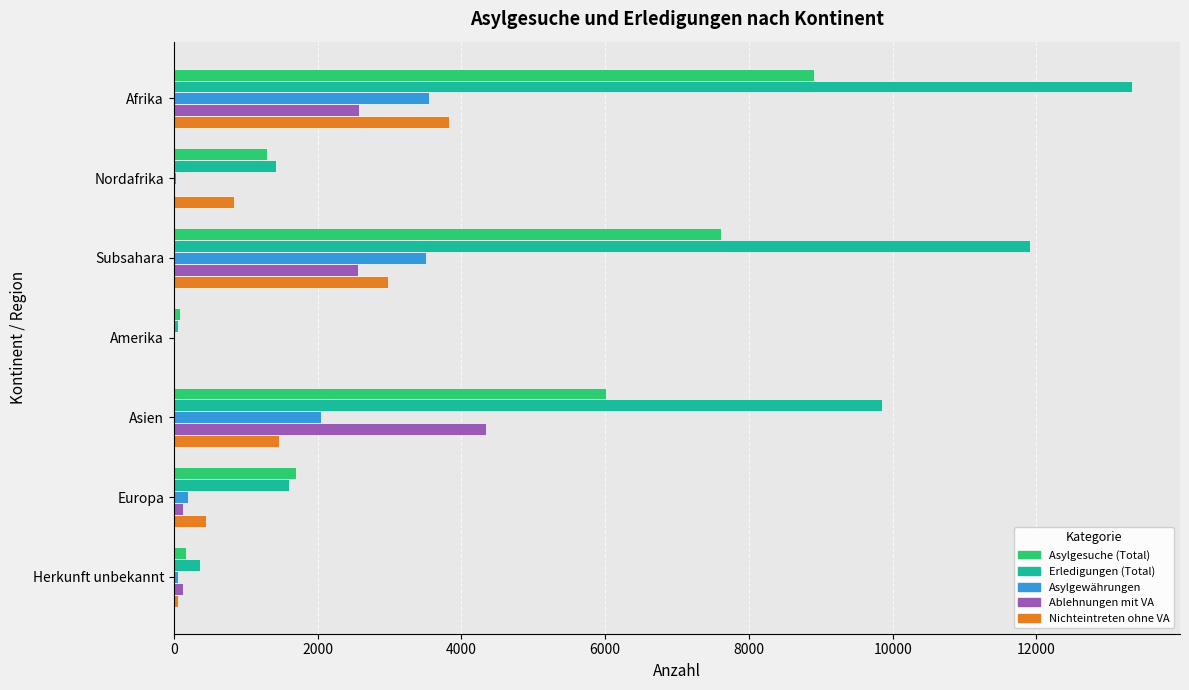

True or false: Nichteintreten ohne VA has a value of 3822 at Afrika.

True